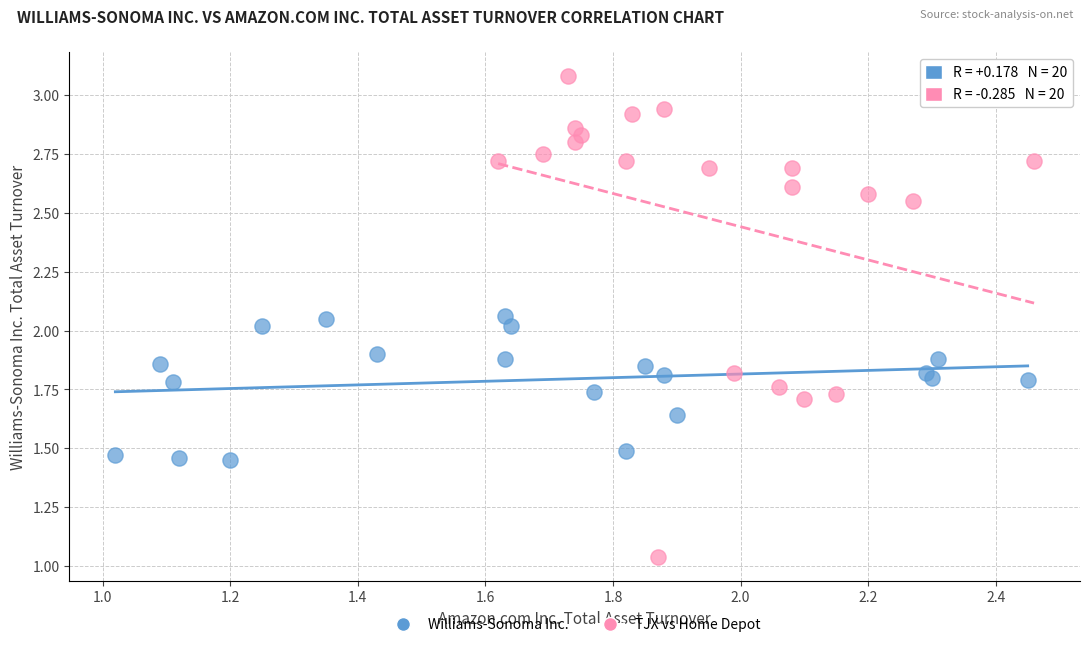

Which series contains the highest Y value?

TJX vs Home Depot